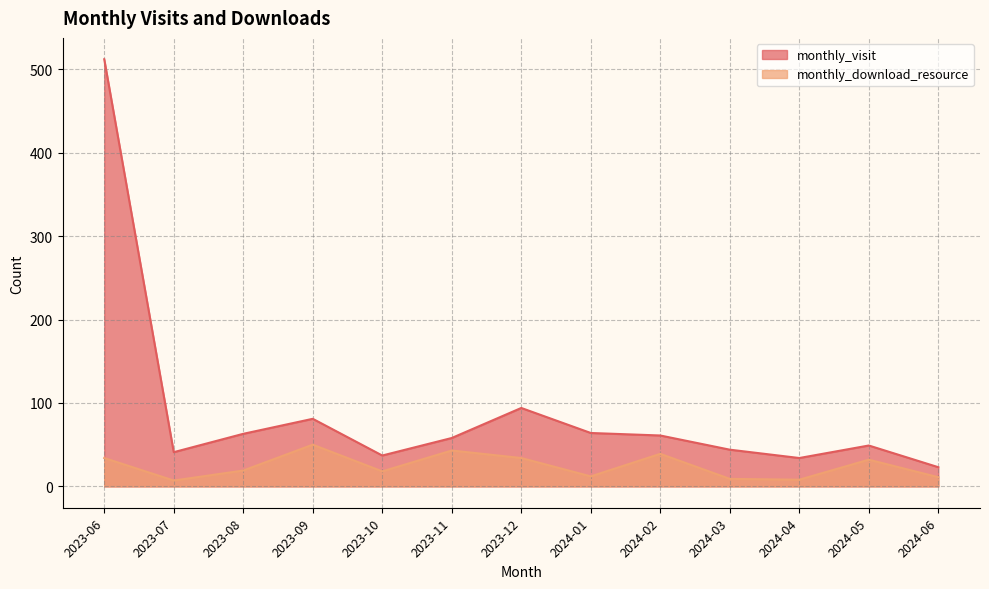

At which category is the sum across all series the highest?

2023-06